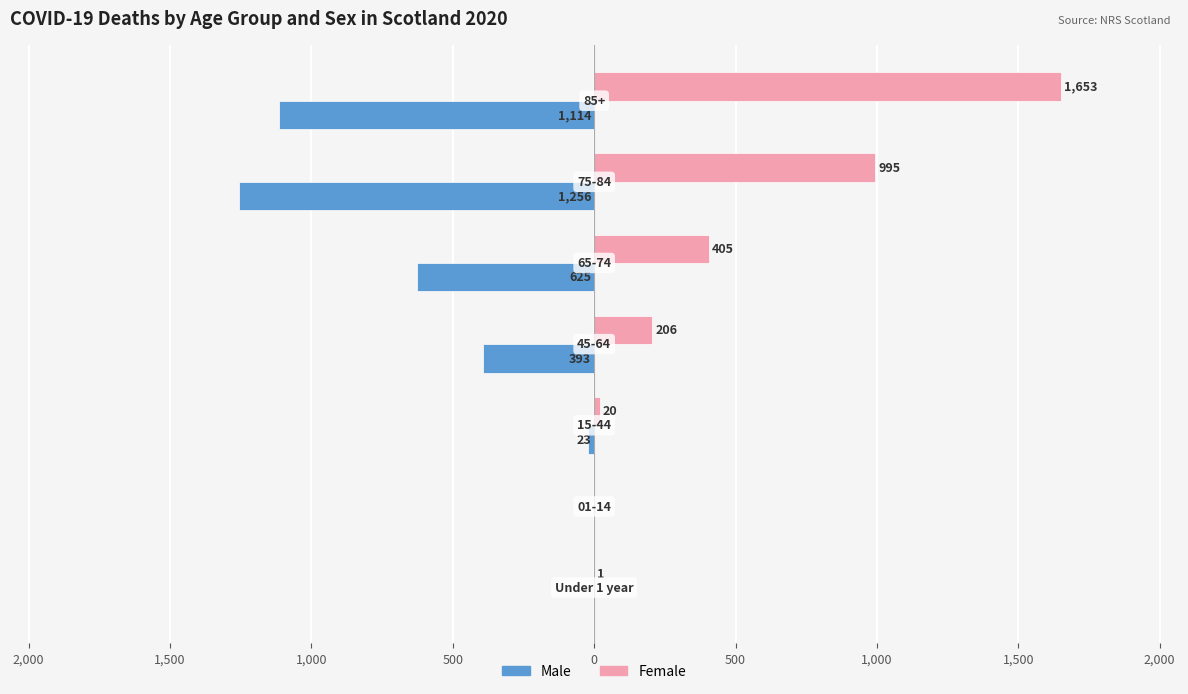

The value of Males at 500 is -167. True or false?

False